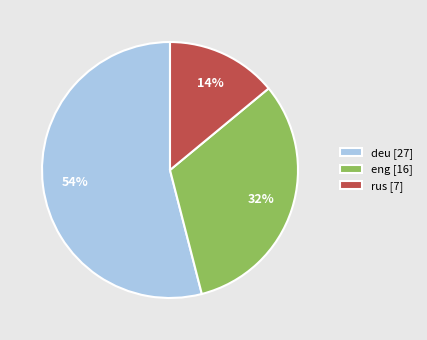

To the nearest percent, what portion does rus represent?

14%